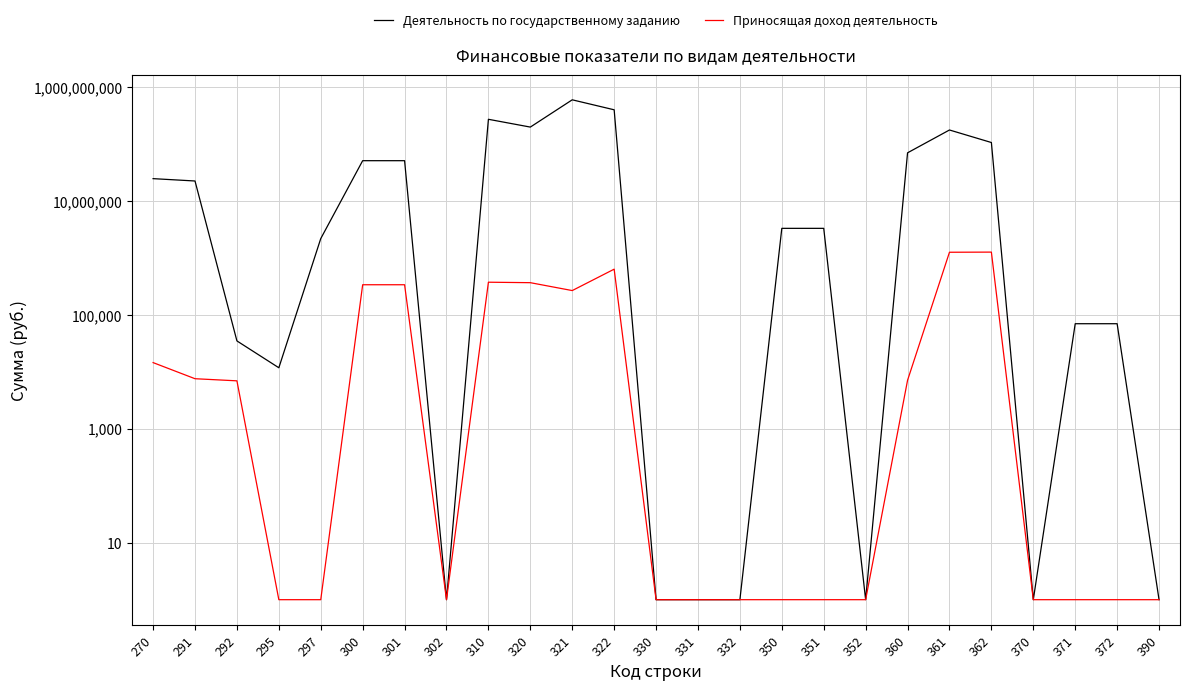

Is the value of Деятельность по государственному заданию at 320 greater than the value of Приносящая доход деятельность at 300?

Yes